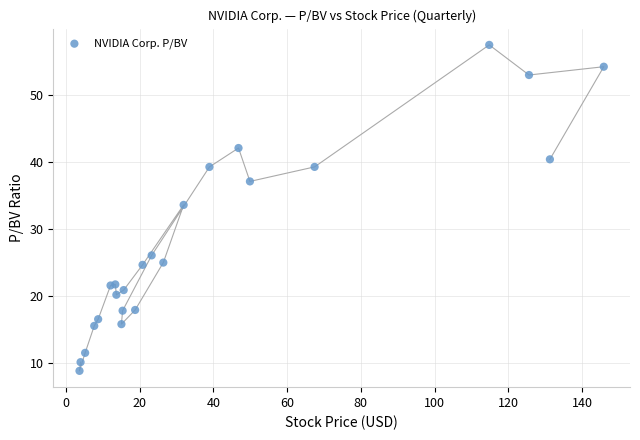

What Y value in the scatter plot is closest to 33?

33.6